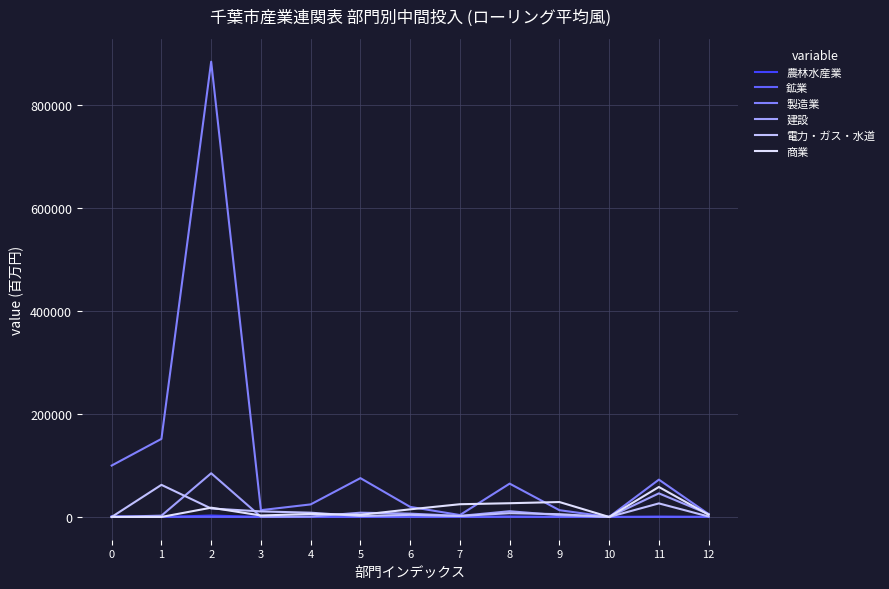

How many lines are shown in the chart?

6